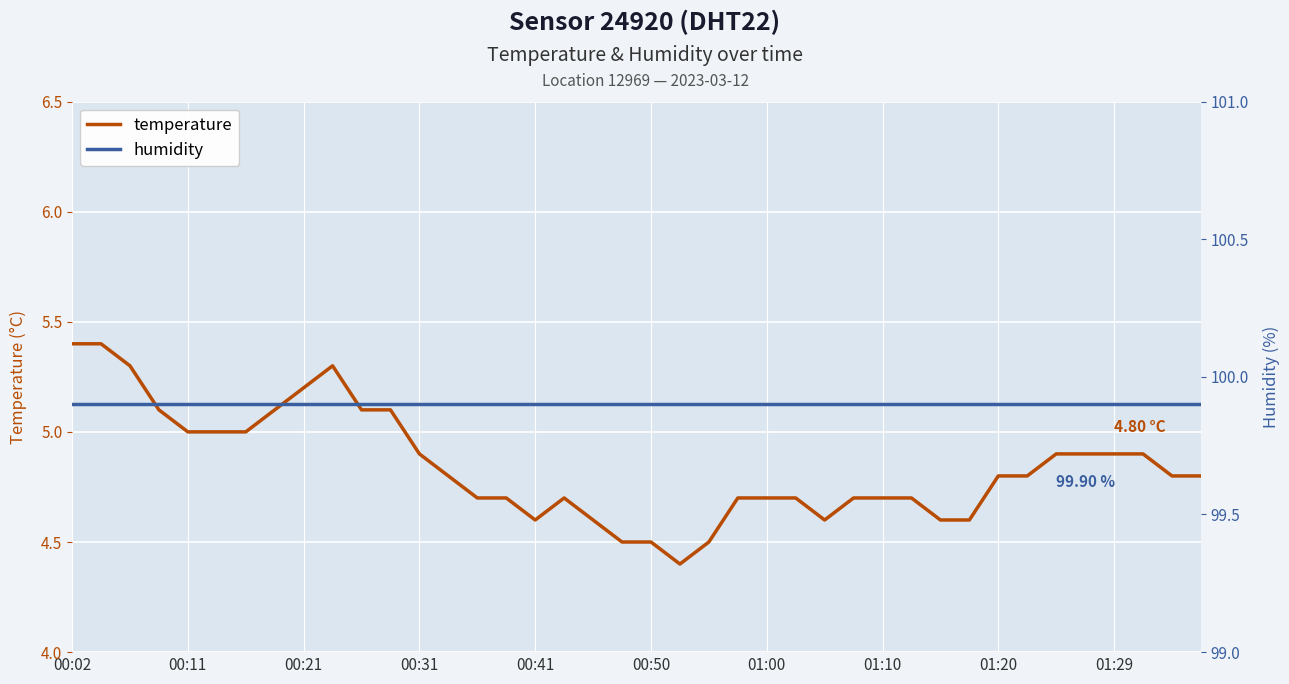

Rank the series by their average value, from lowest to highest.

temperature, humidity